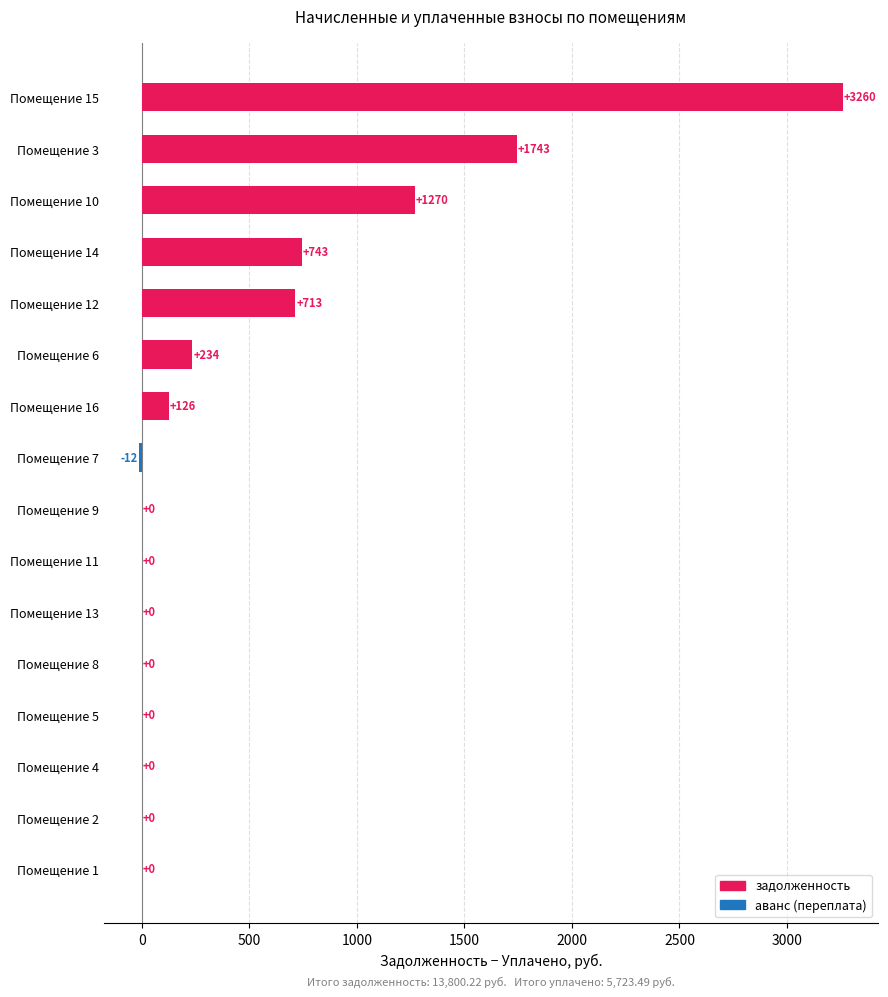

Is it true that the value at Помещение 15 is 3260.0?

True